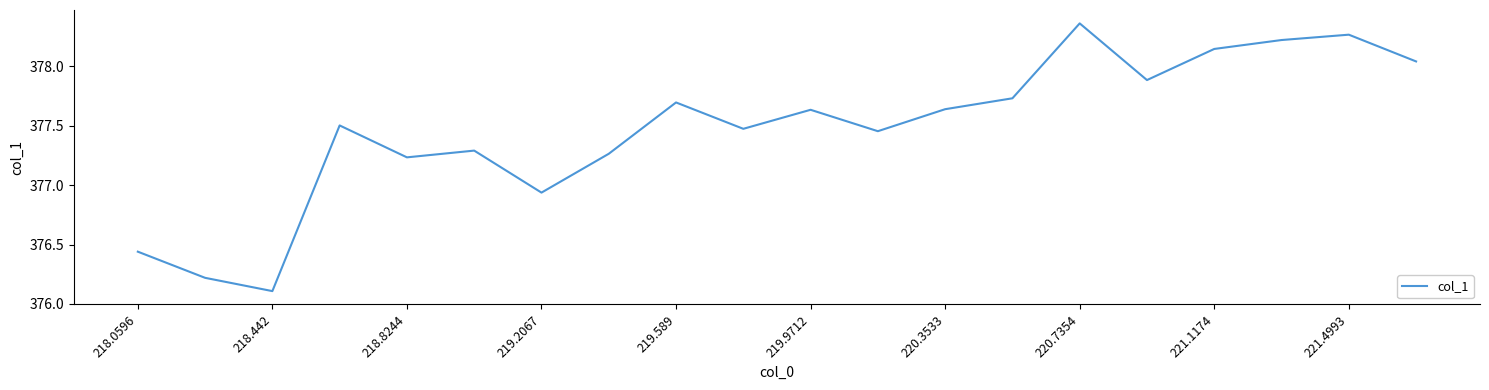

What is the difference between the maximum and minimum values?

2.3